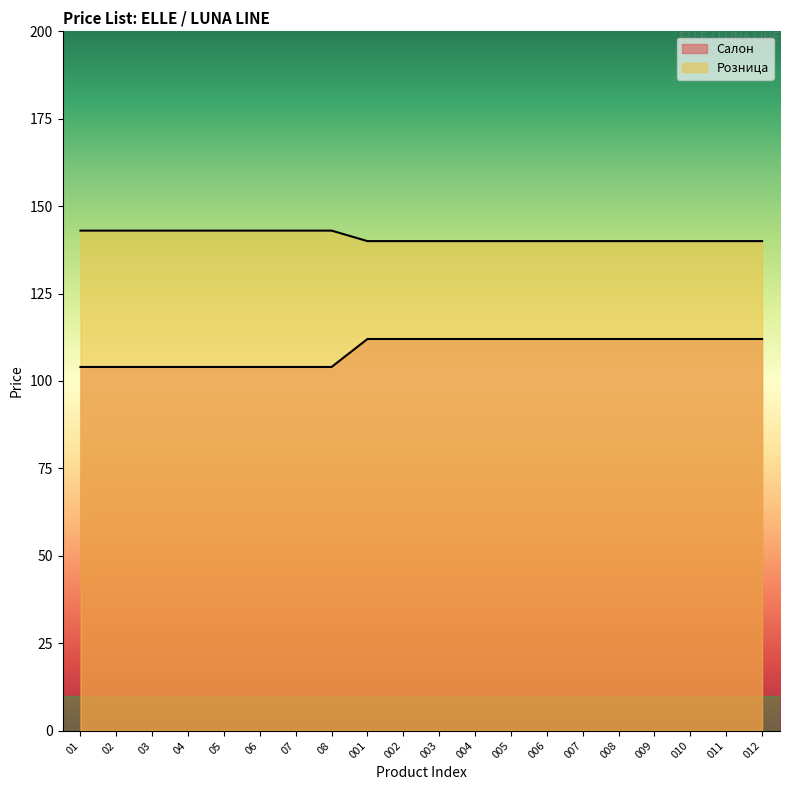

Does the chart display data point markers on the line(s)?

No